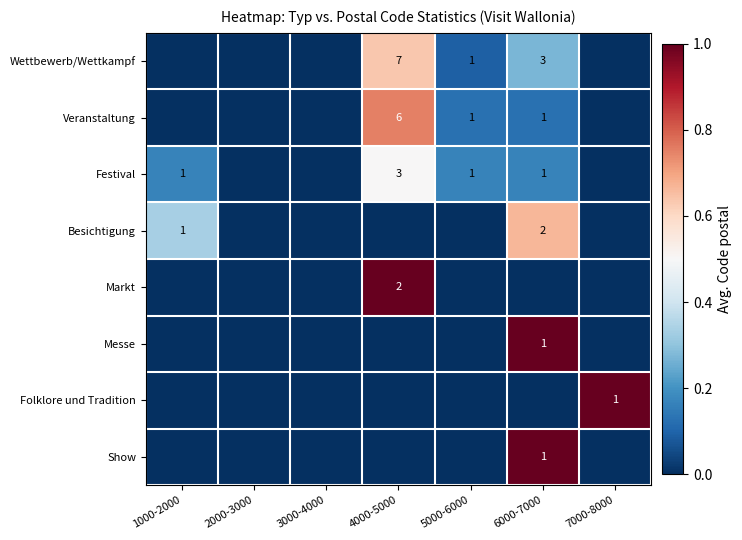

Is it true that Festival equals 3 at 4000-5000?

True